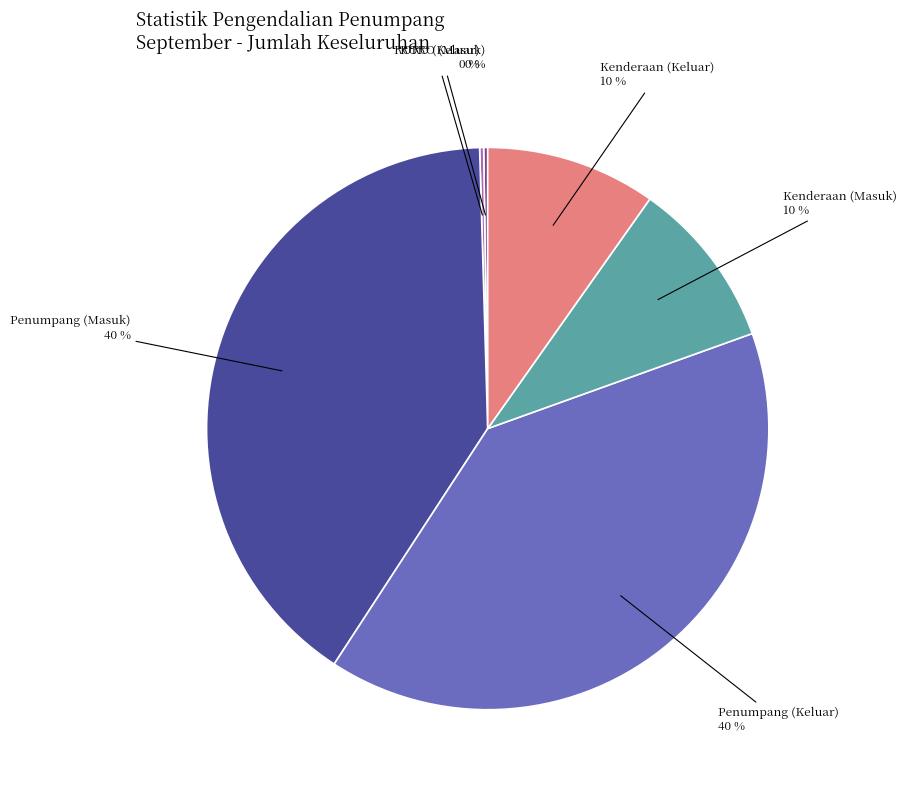

Does any single category account for the majority?

No